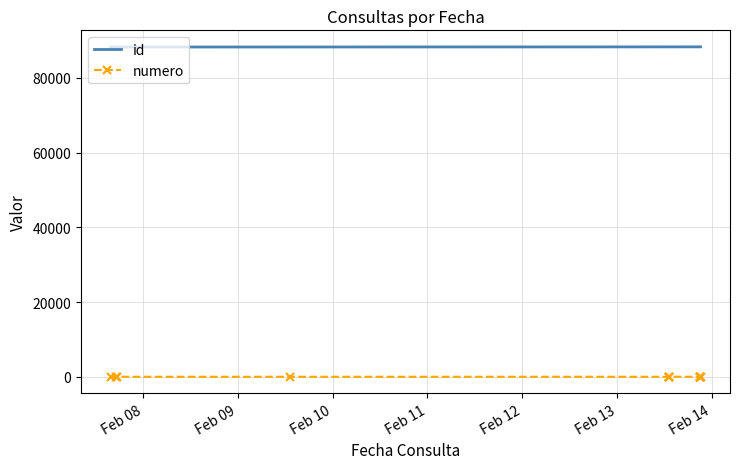

What is the maximum value shown in the chart?

88281